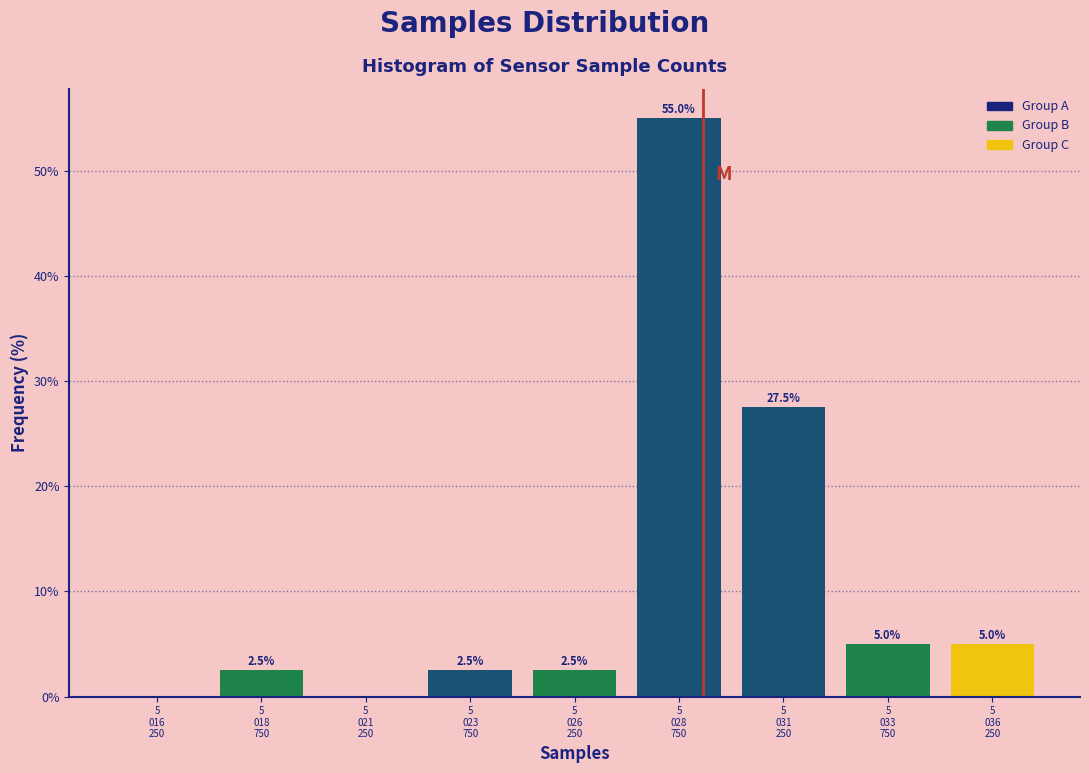

What is the maximum value shown in the chart?

55.0